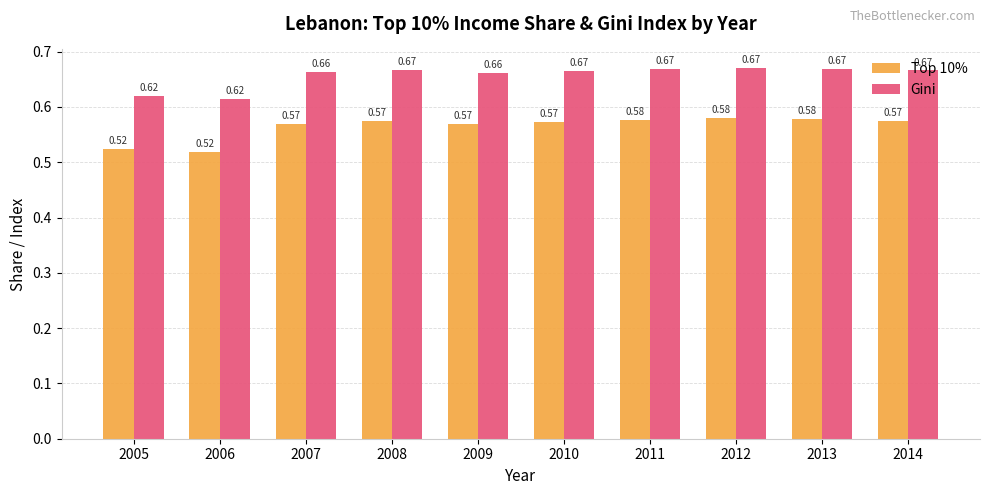

How many groups of bars are there?

10